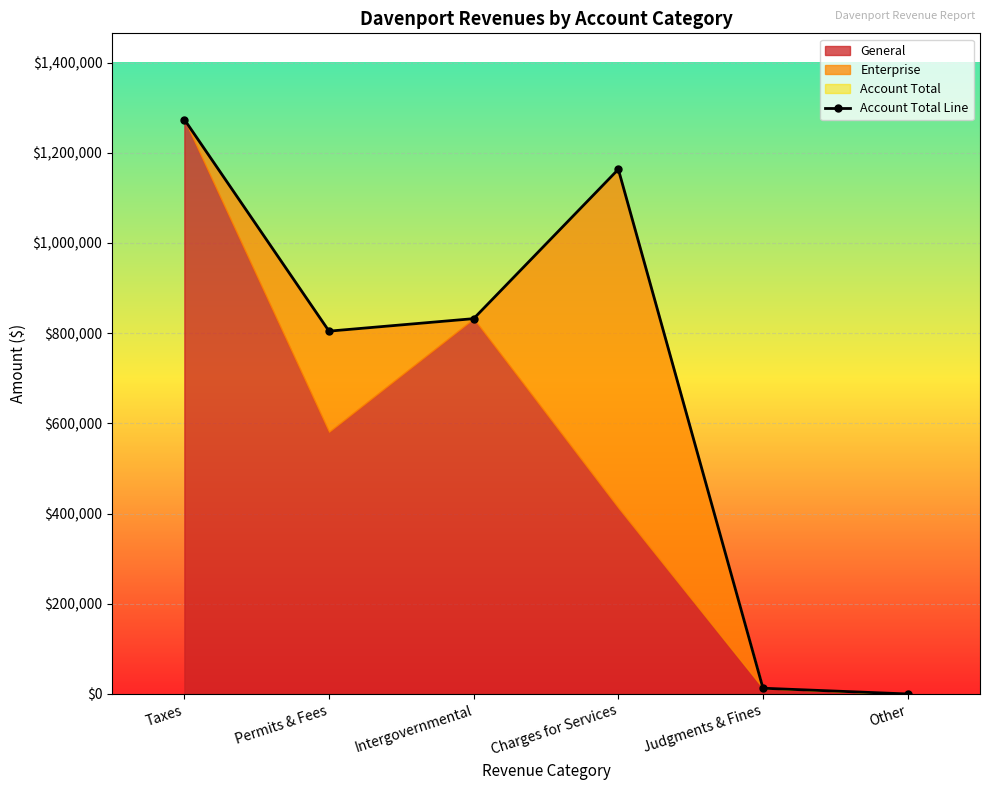

How many points are higher than both their immediate neighbors (excluding endpoints)?

1